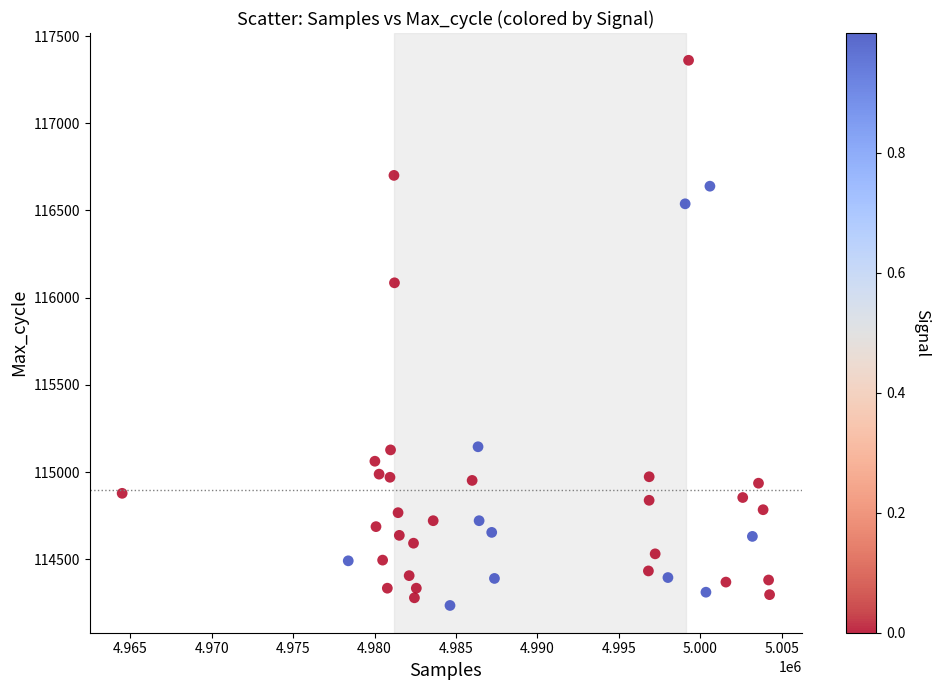

What is the range of Y values (max minus min)?

3126